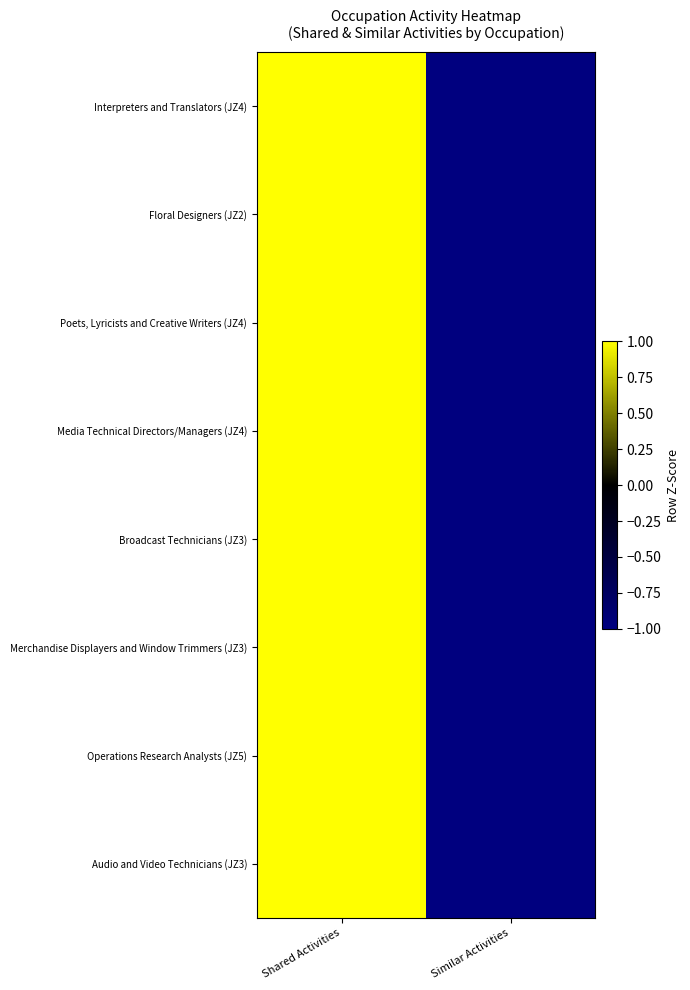

At how many categories does at least one series exceed 0?

1